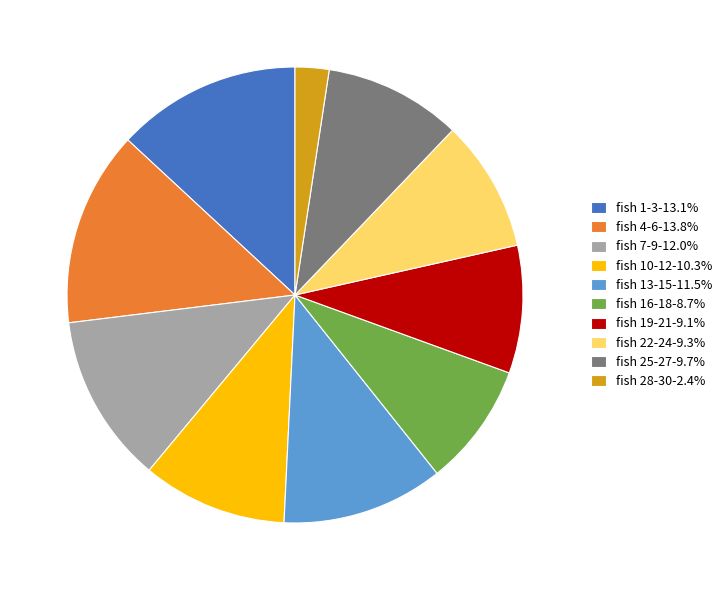

What is the ratio of the value at fish 22-24-9.3% to the value at fish 19-21-9.1%?

1.0